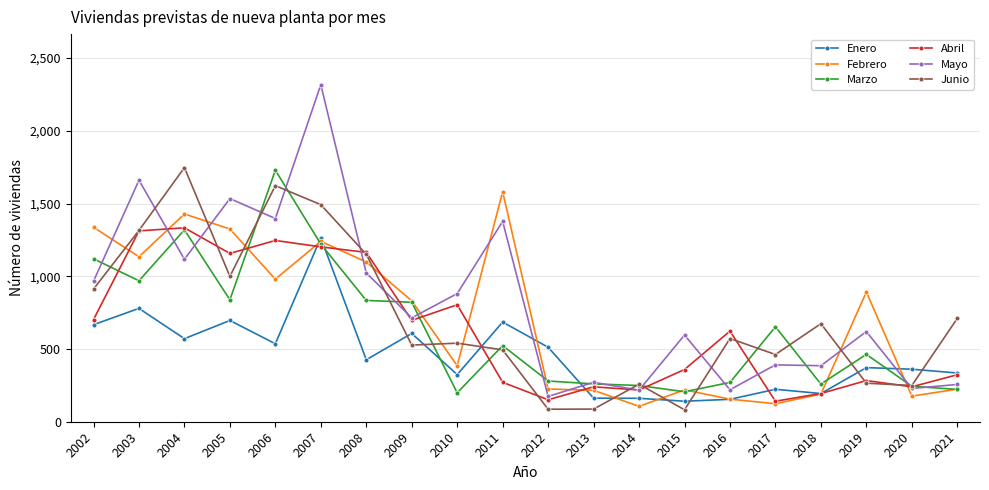

True or false: Febrero has more than 1 interior local peaks.

True